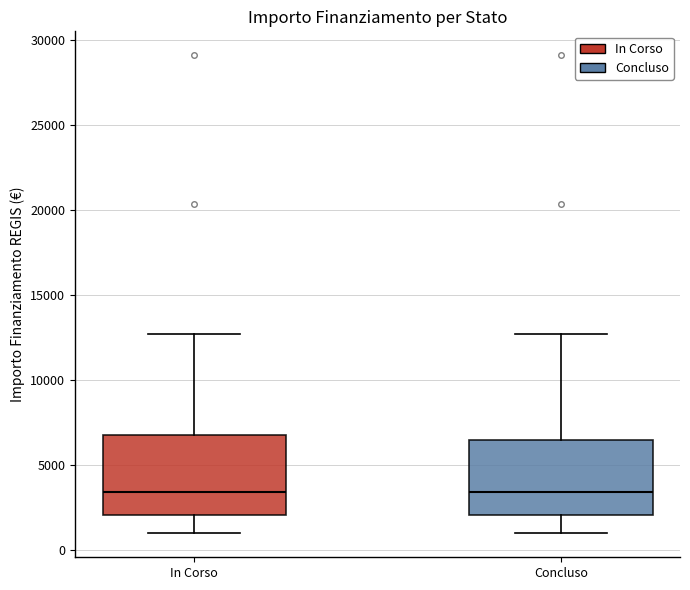

Reading left to right, read every box against the y-axis: the position of its median line, the range the box covers, and the ends of its whiskers. The values are not printed on the chart, so give them approximately, as read against the axis.

In Corso: median 3500, box 2000 to 7000, whiskers 1000 to 12500
Concluso: median 3500, box 2000 to 6500, whiskers 1000 to 12500